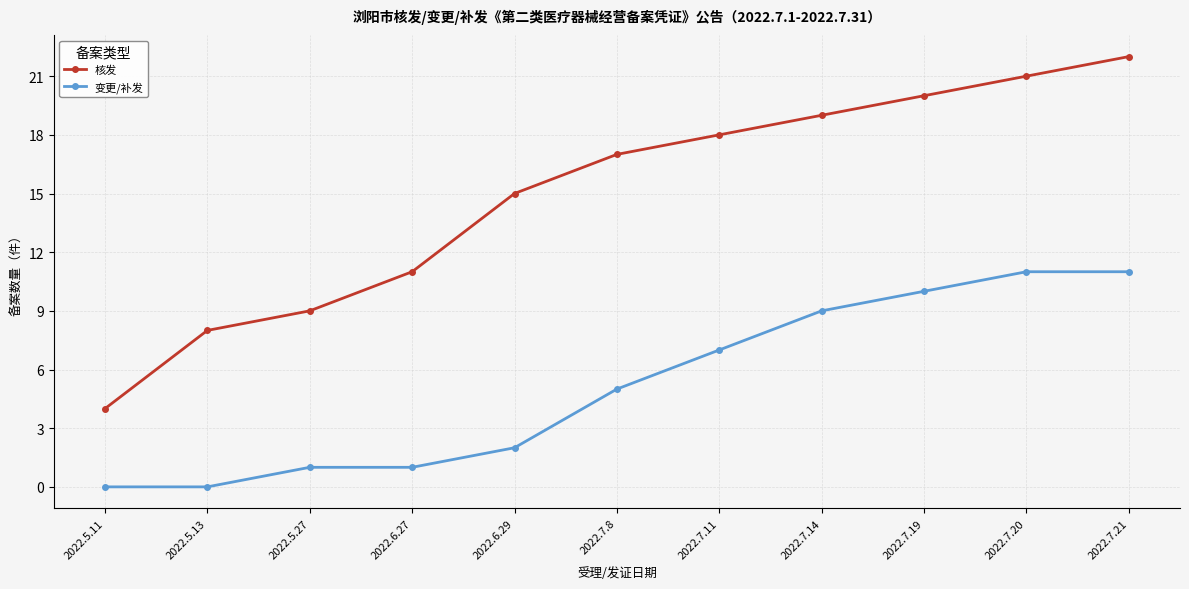

True or false: 变更/补发 has a value of 9 at 2022.7.14.

True